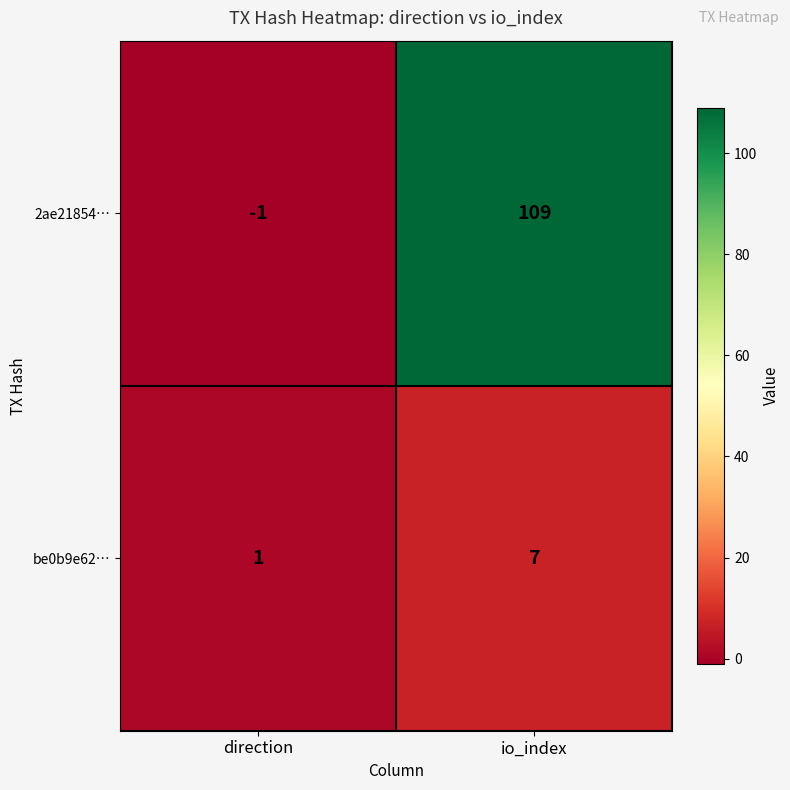

Reading left to right, what are all the values shown in this chart?

2ae21854…: -1	109
be0b9e62…: 1	7